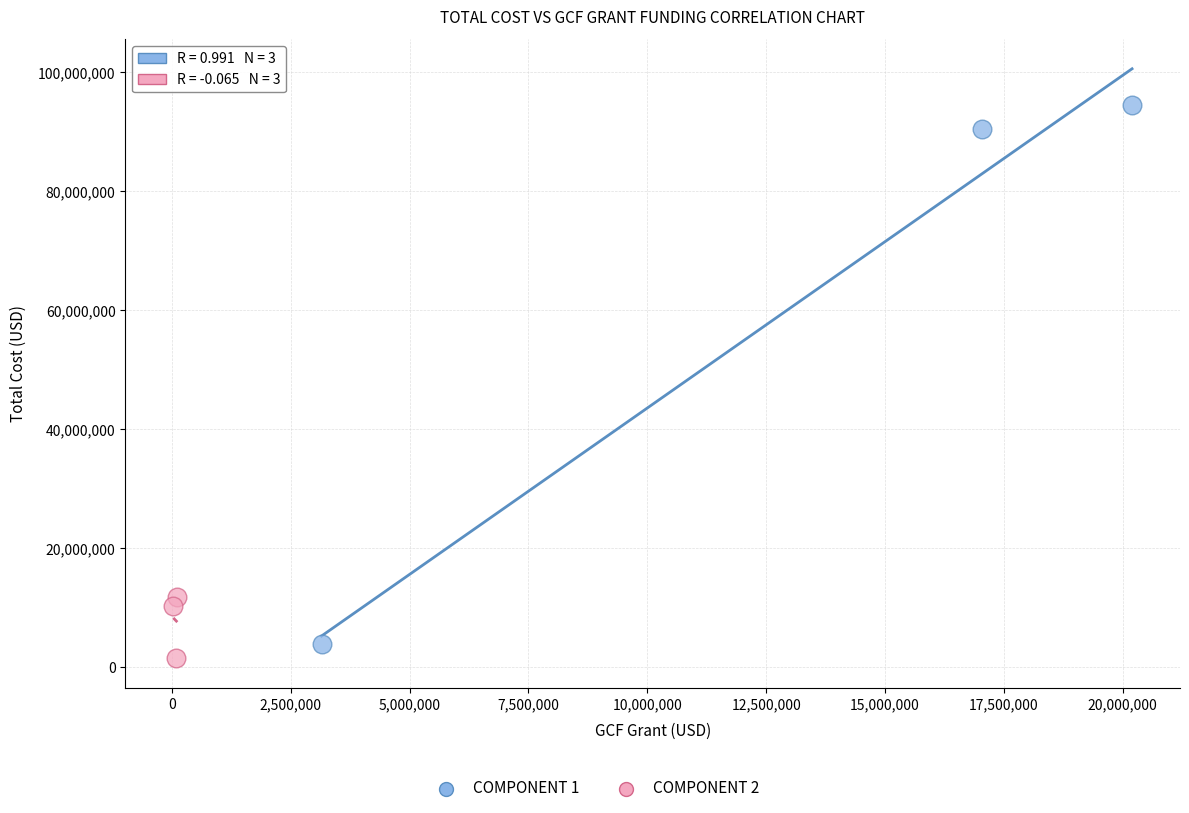

Which series contains the highest Y value?

COMPONENT 1